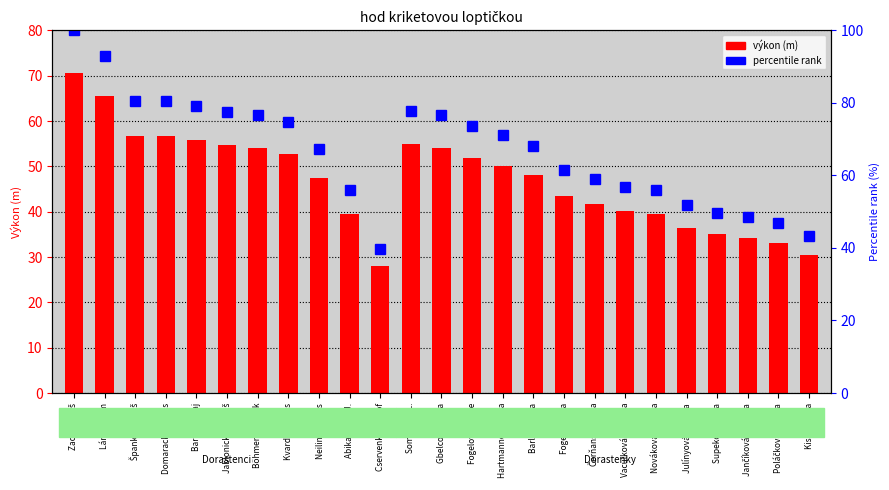

Does the chart contain stacked bars?

No